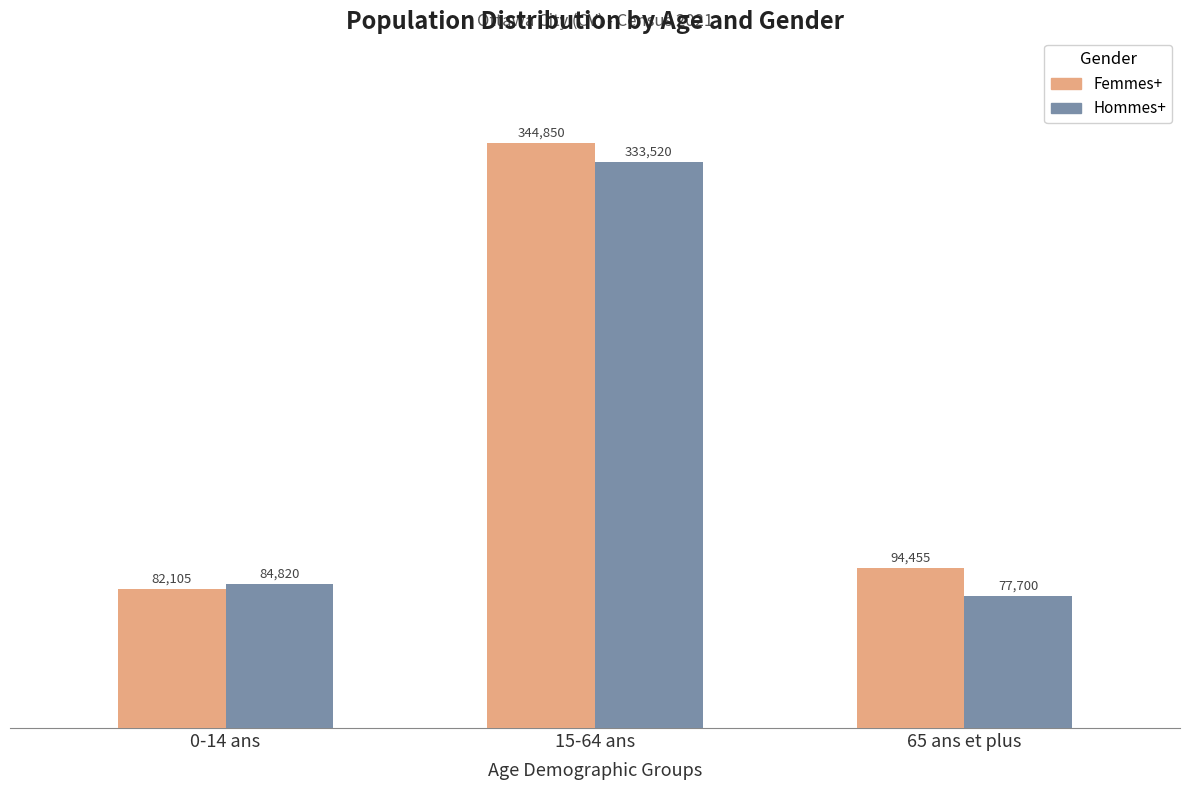

At 65 ans et plus, list the series in order from smallest to largest.

Hommes+, Femmes+